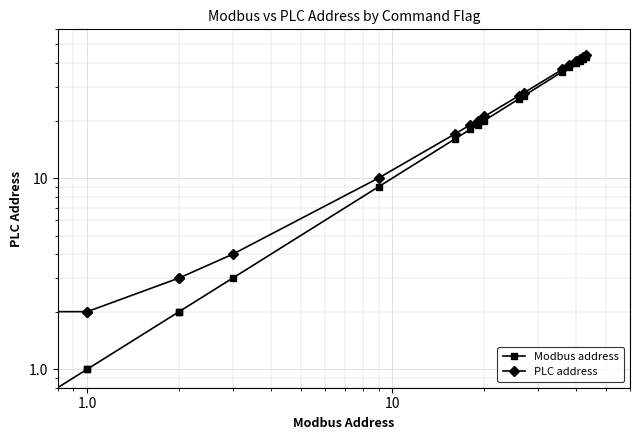

True or false: PLC address and Modbus address cross at least once.

False